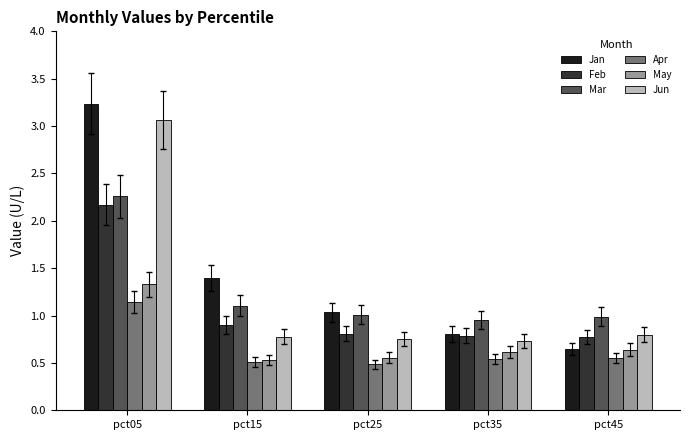

What is the total value across all series at pct35?

4.4